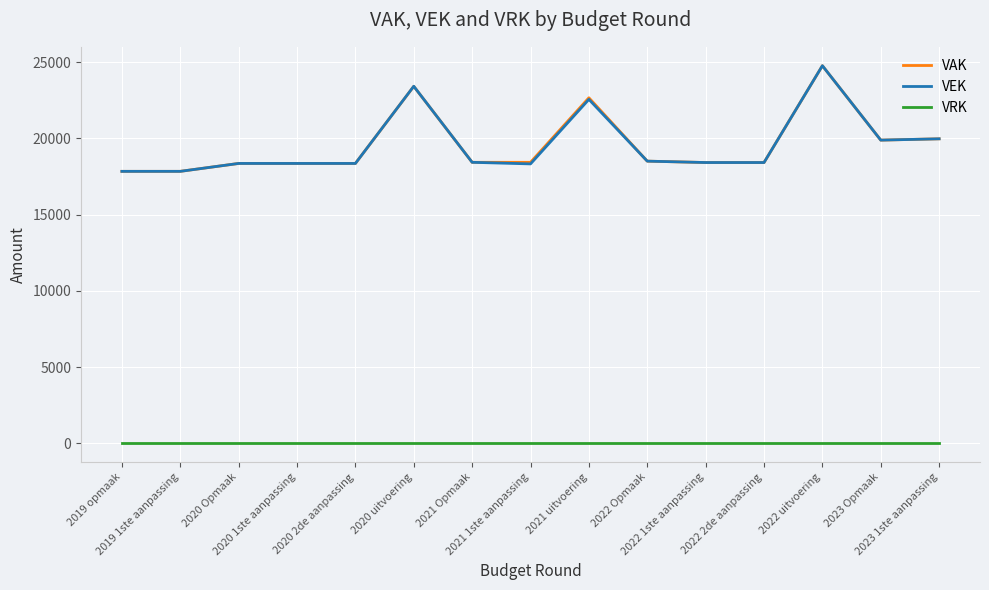

What is the spread (max minus min) of values at 2021 1ste aanpassing?

18438